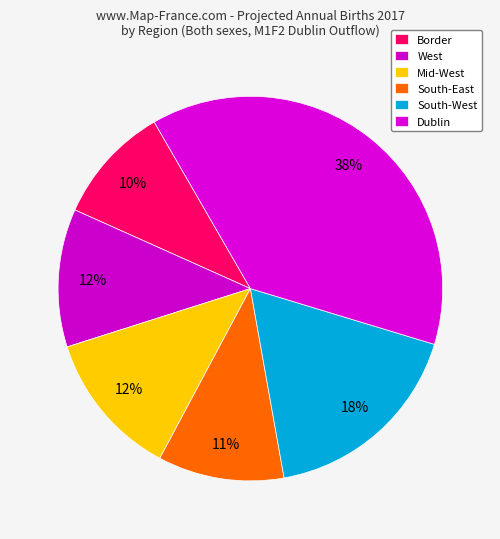

Does Mid-West account for over 50% of the chart?

No